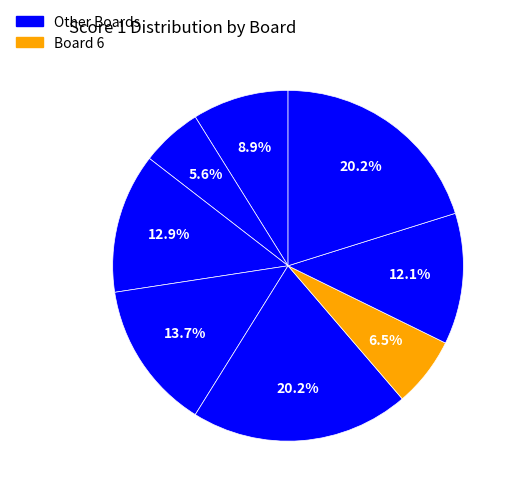

Count the number of slices in the pie.

8